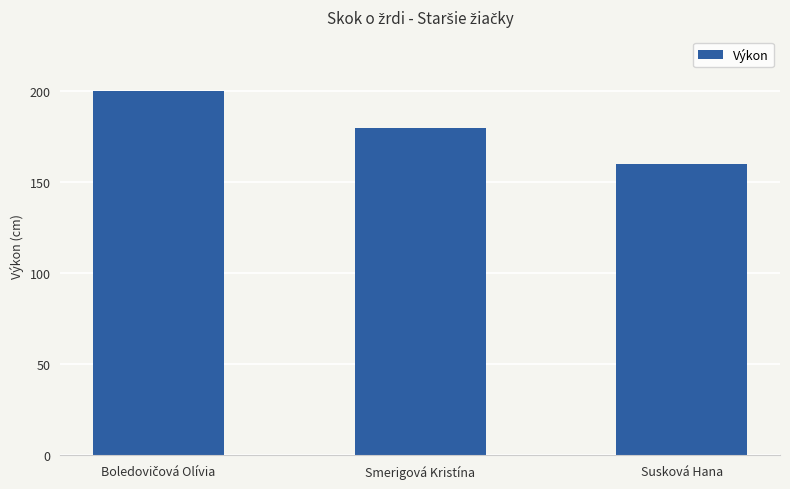

What is the change in value from Smerigová Kristína to Susková Hana?

-20